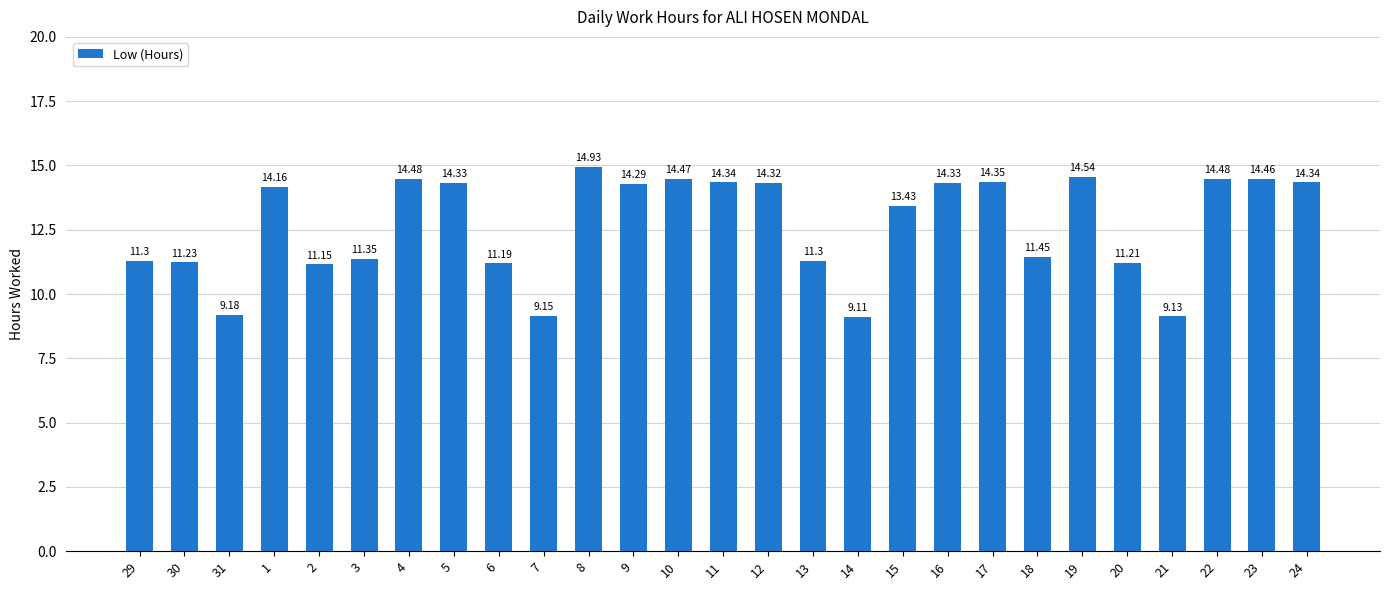

What is the difference between the second highest and minimum values?

5.4